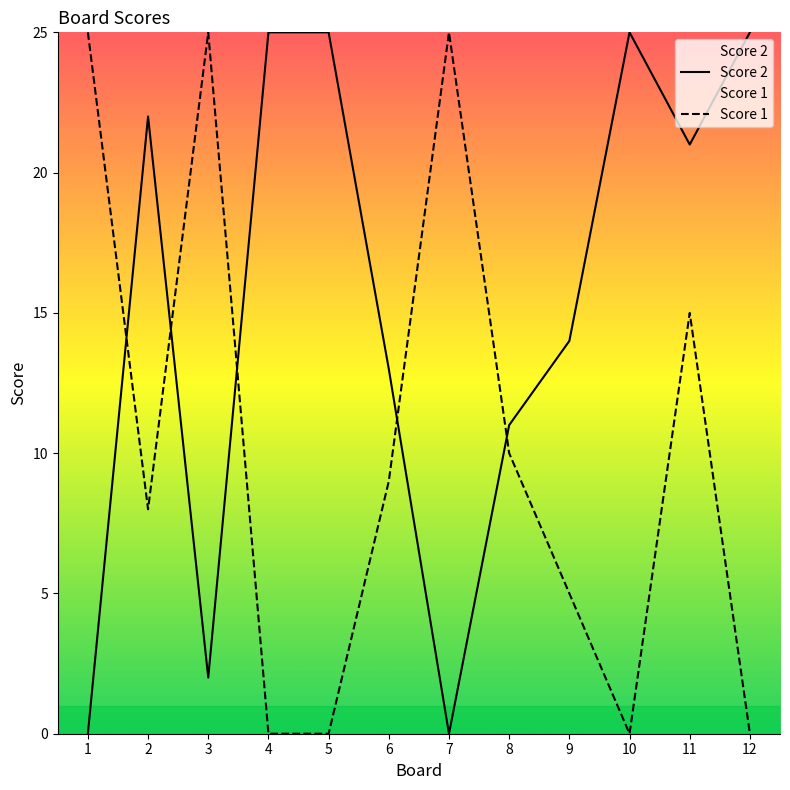

What is the value of the Score 2 point at the 2nd from the left?

22